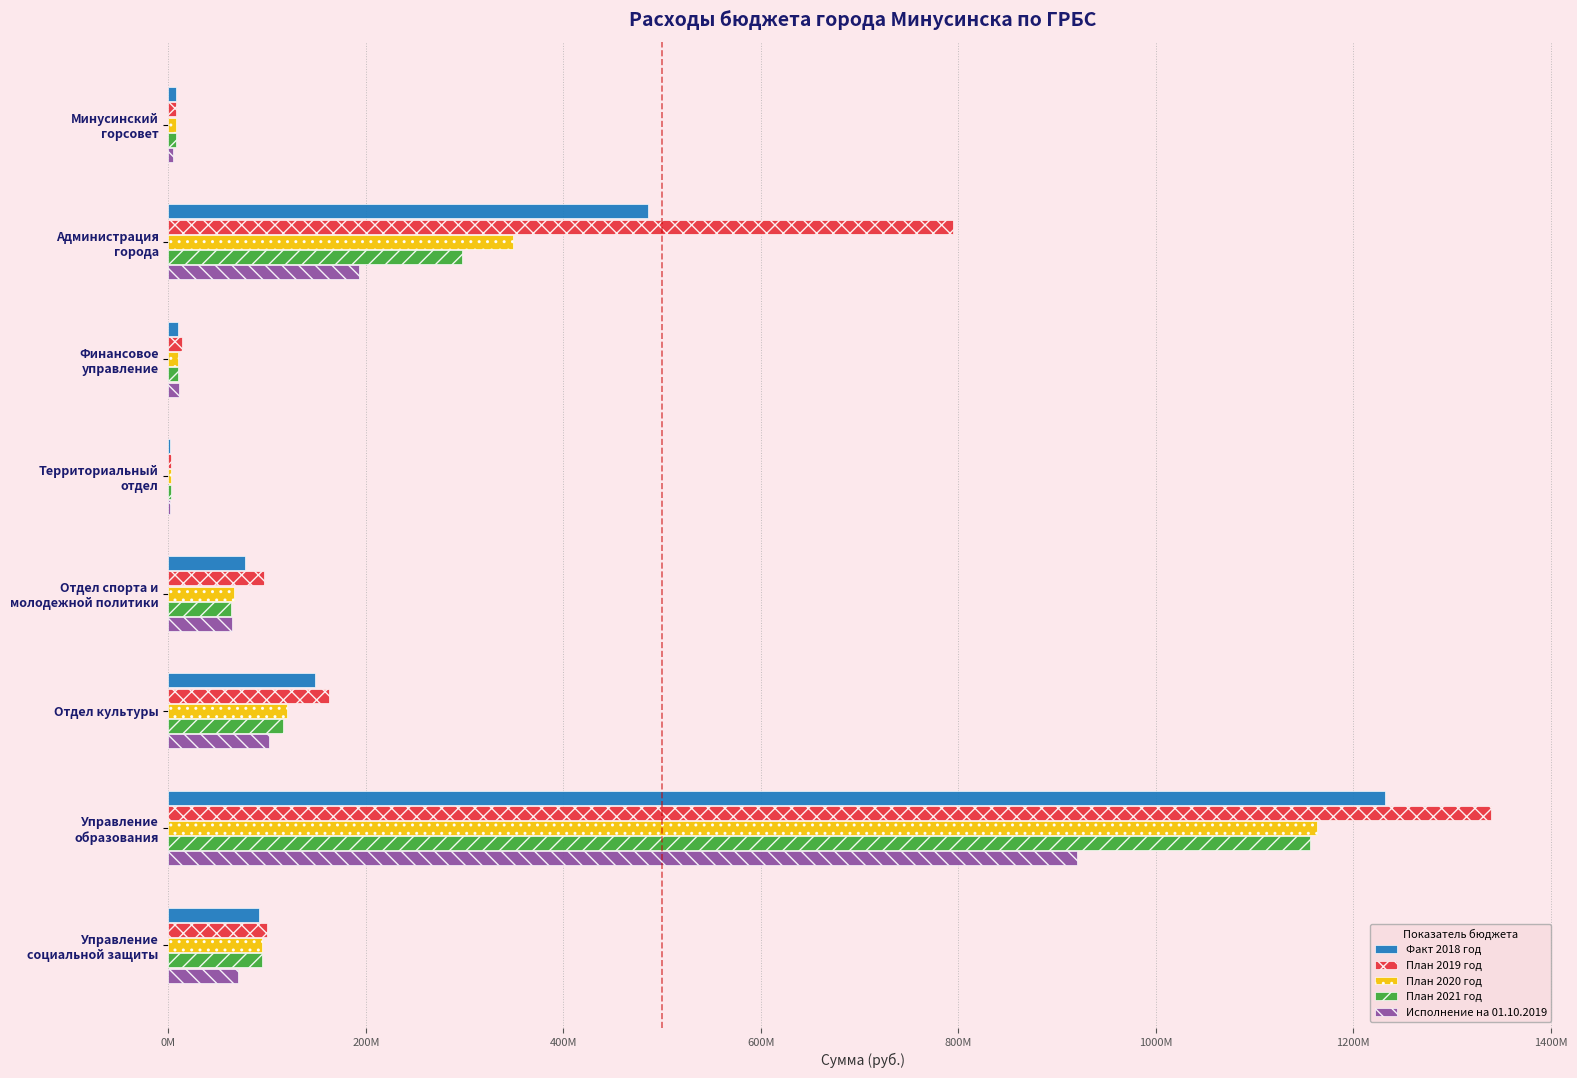

What are all the series names shown in the legend?

Факт 2018 год, План 2019 год, План 2020 год, План 2021 год, Исполнение на 01.10.2019